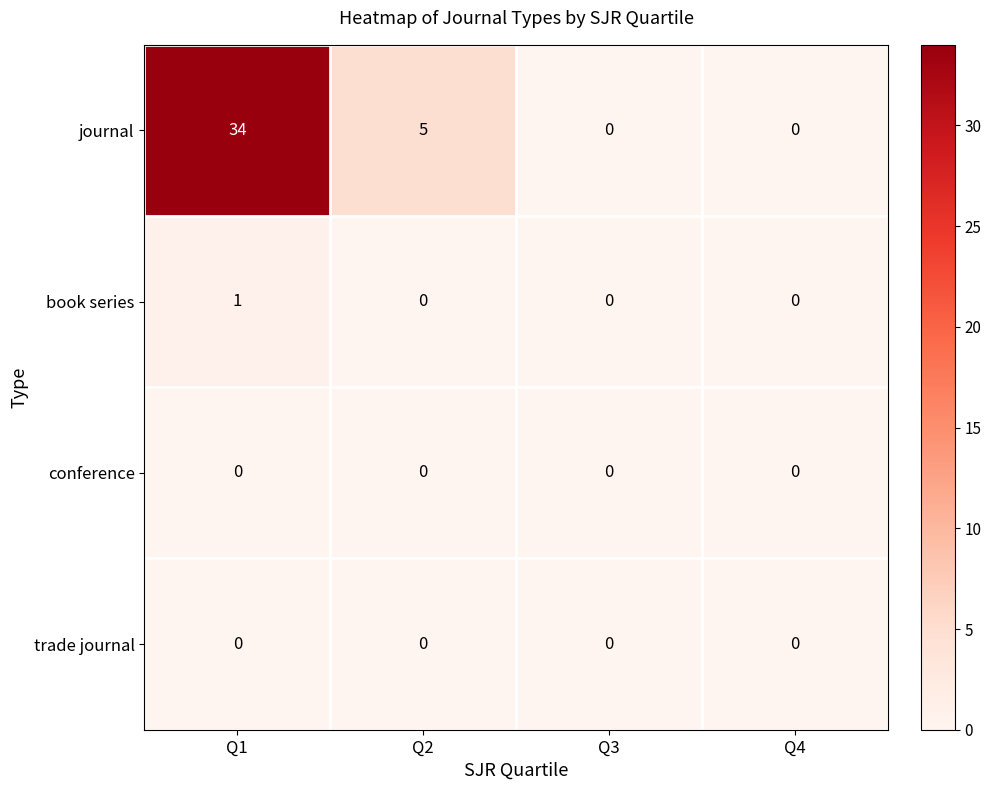

Is it true that trade journal equals 0 at Q2?

True